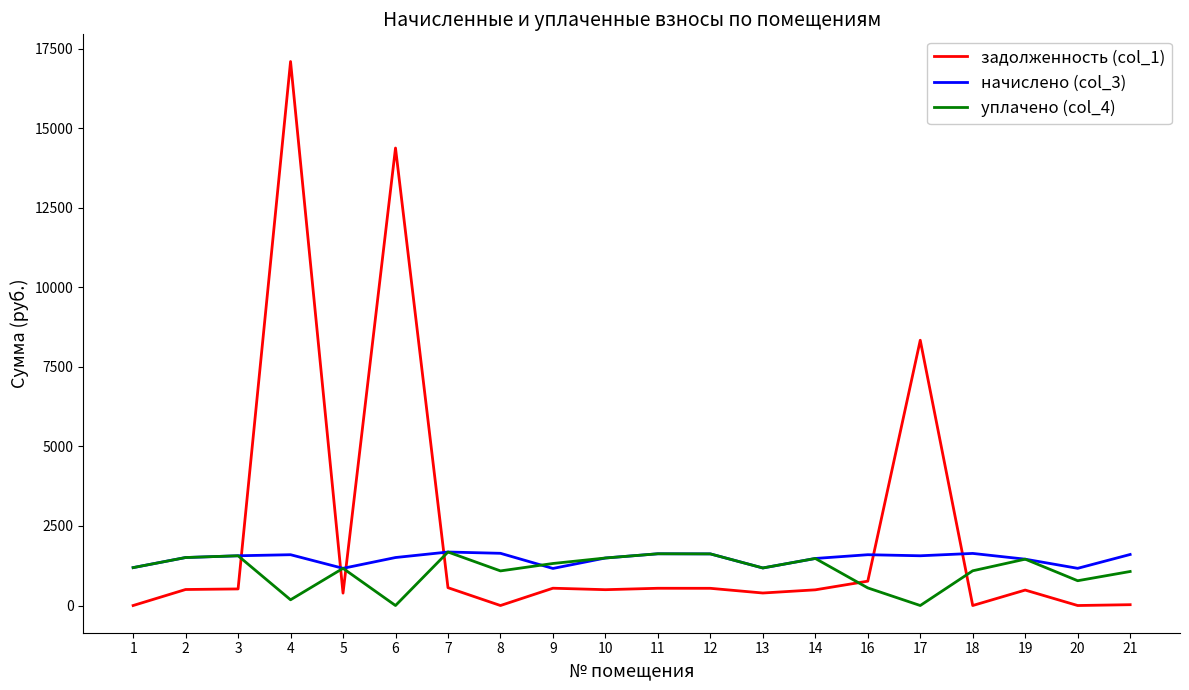

How many lines are shown in the chart?

3